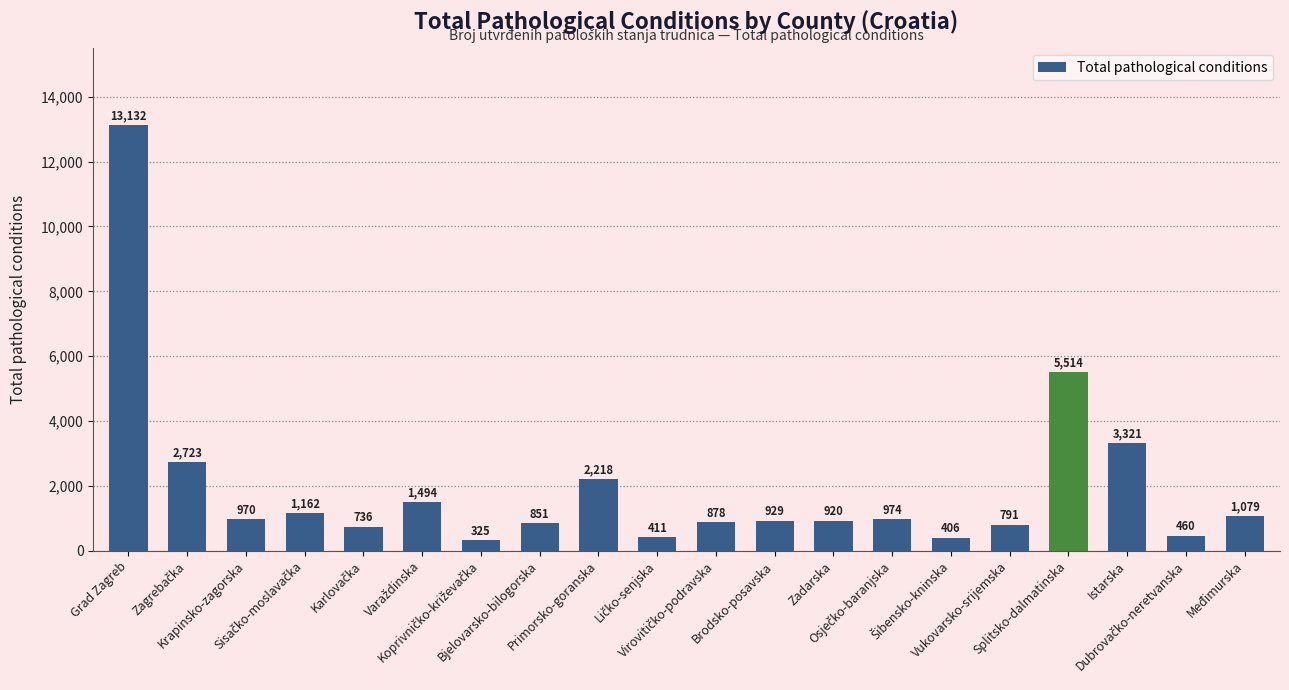

How many series are shown in this chart?

1